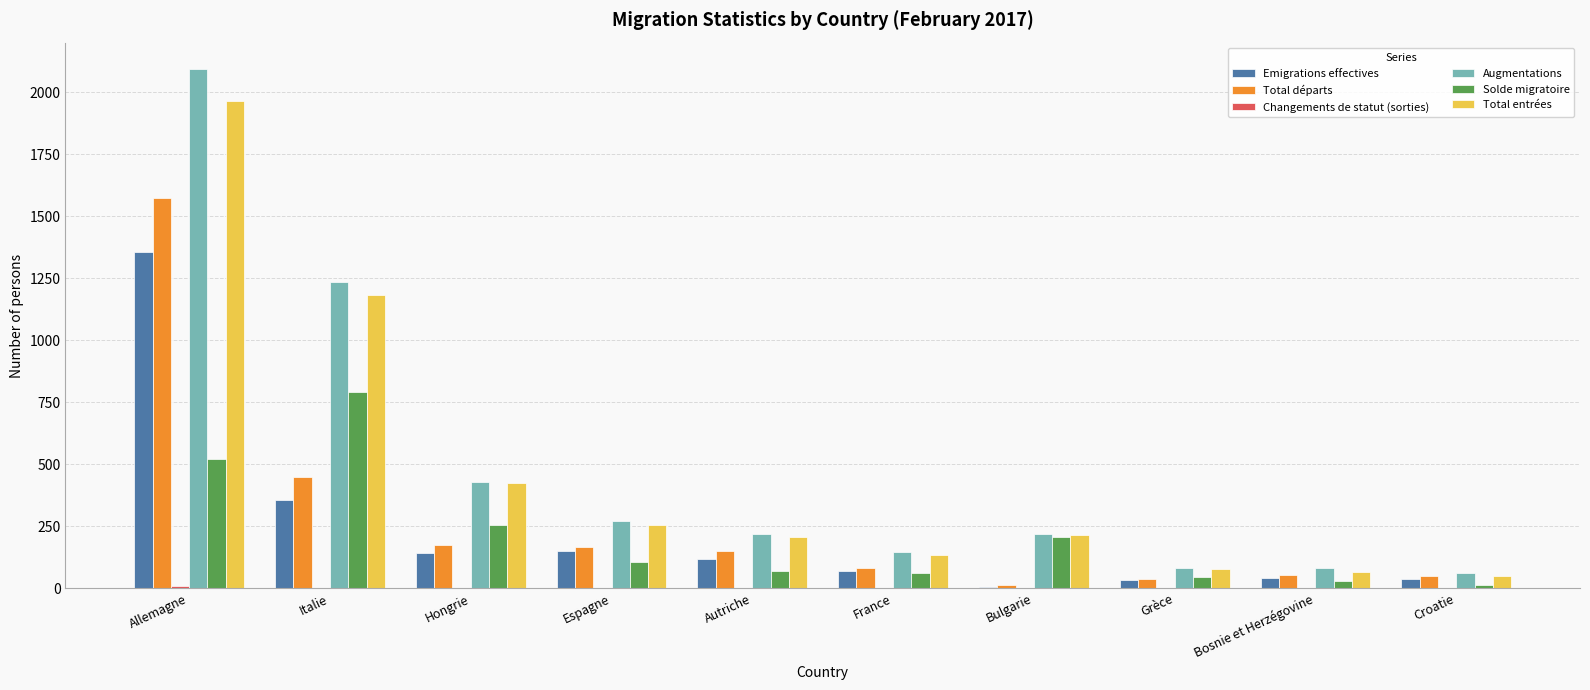

Between Allemagne and Bulgarie, which series saw the biggest shift?

Augmentations